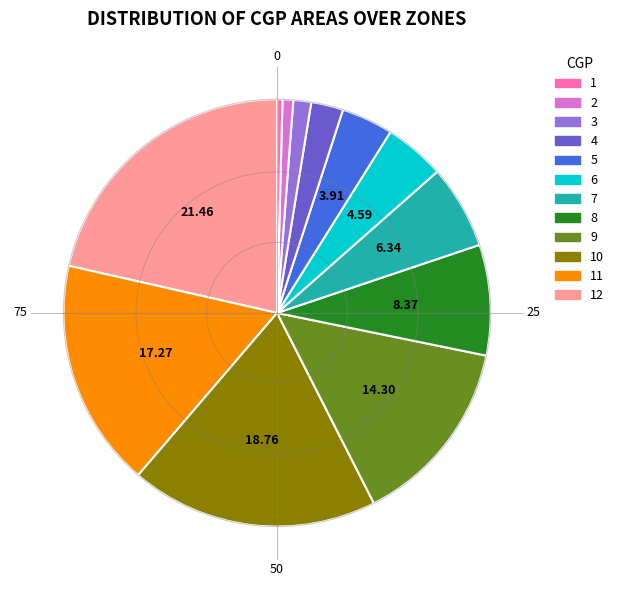

Is there any slice that represents more than half of the pie?

No